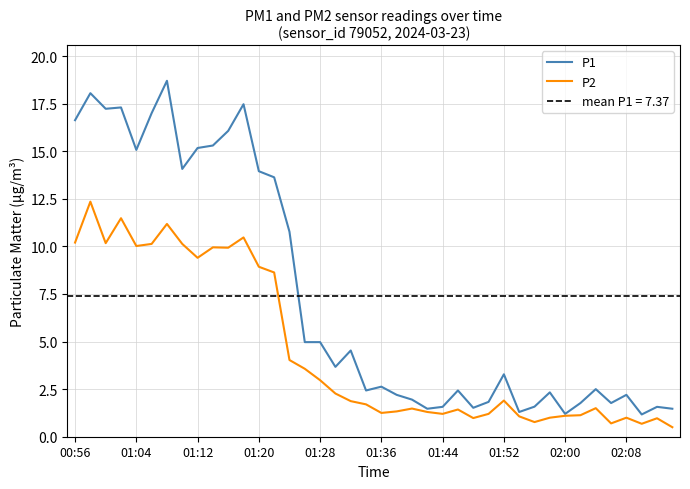

How many interior local valleys does the P2 series have?

10